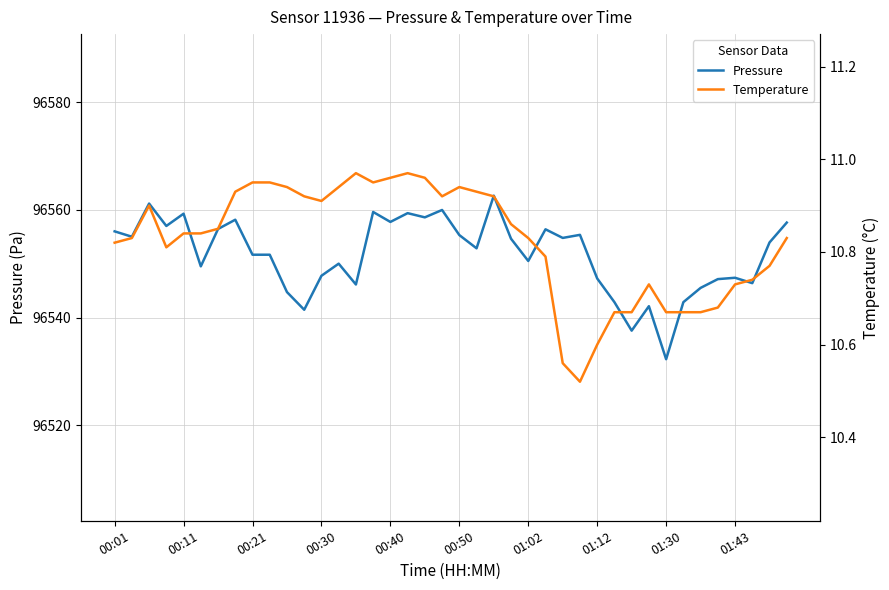

Which has a higher value, 00:01 or 31?

00:01